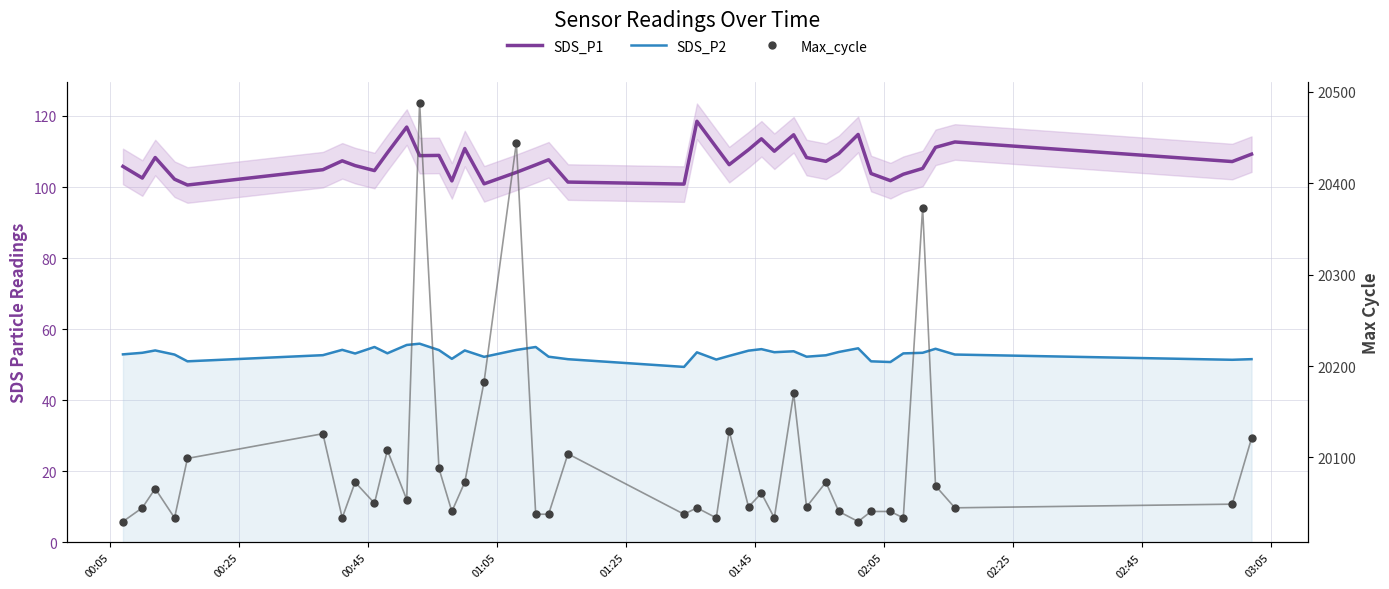

Is the value of SDS_P1 at 00:05 greater than the value of SDS_P2 at 02:05?

Yes